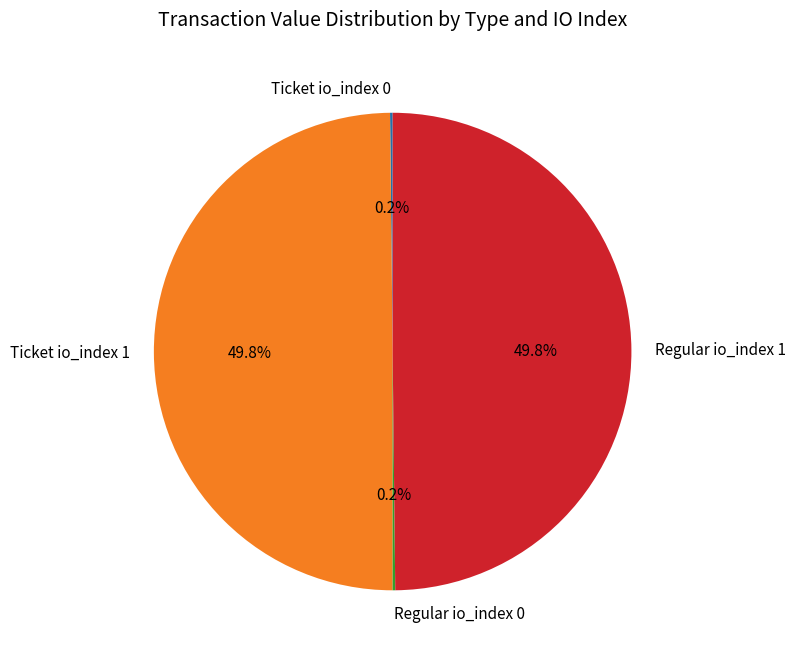

Do Ticket io_index 1 and Regular io_index 1 together represent more than half of the pie?

Yes